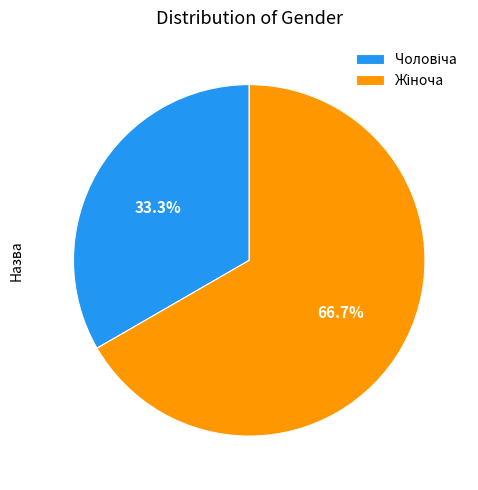

Is there any slice that represents more than half of the pie?

Yes